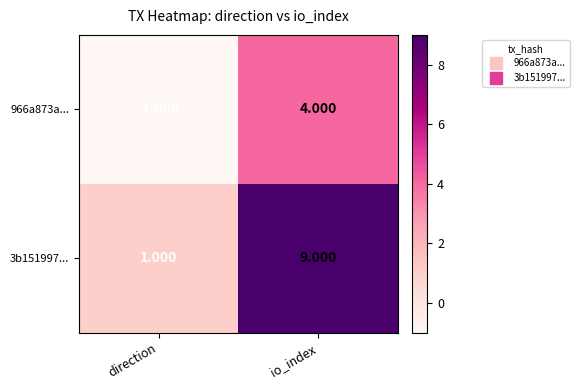

At which category is the sum across all series the highest?

io_index